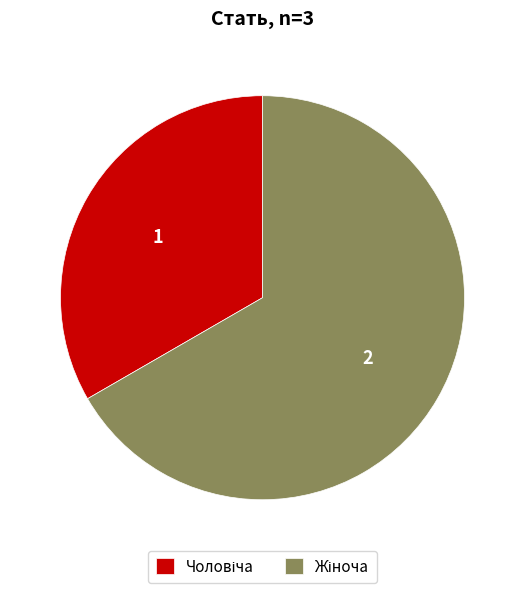

Is there any slice that represents more than half of the pie?

Yes